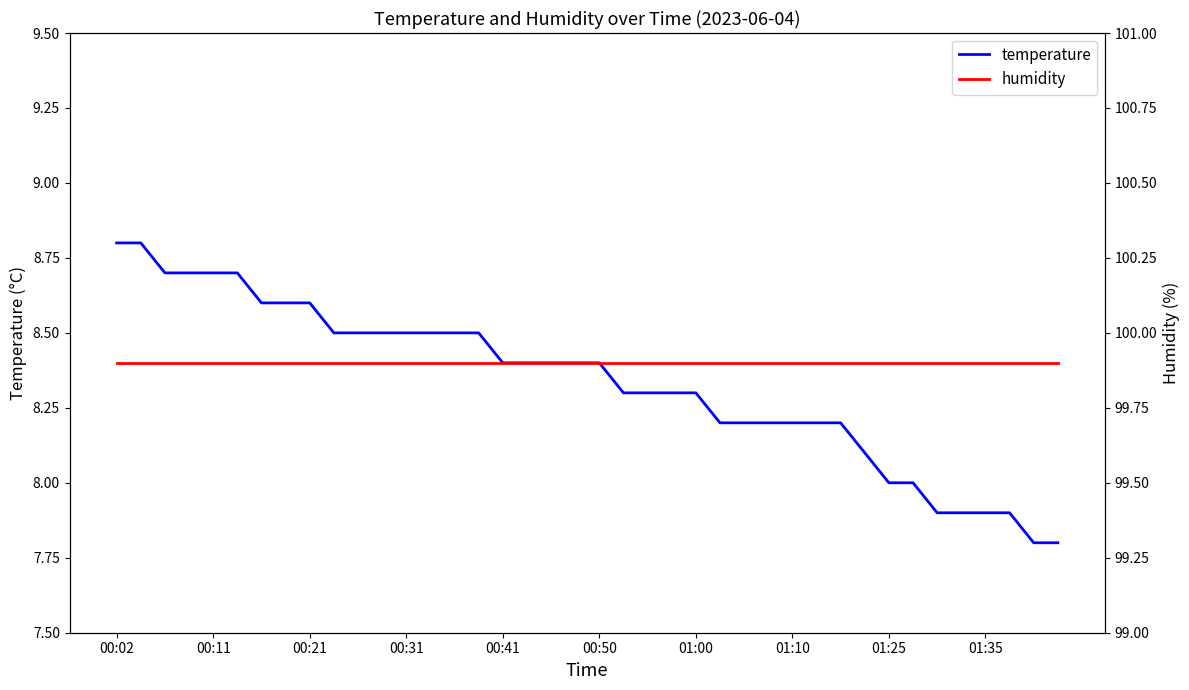

What is the lowest value of the temperature series?

7.8